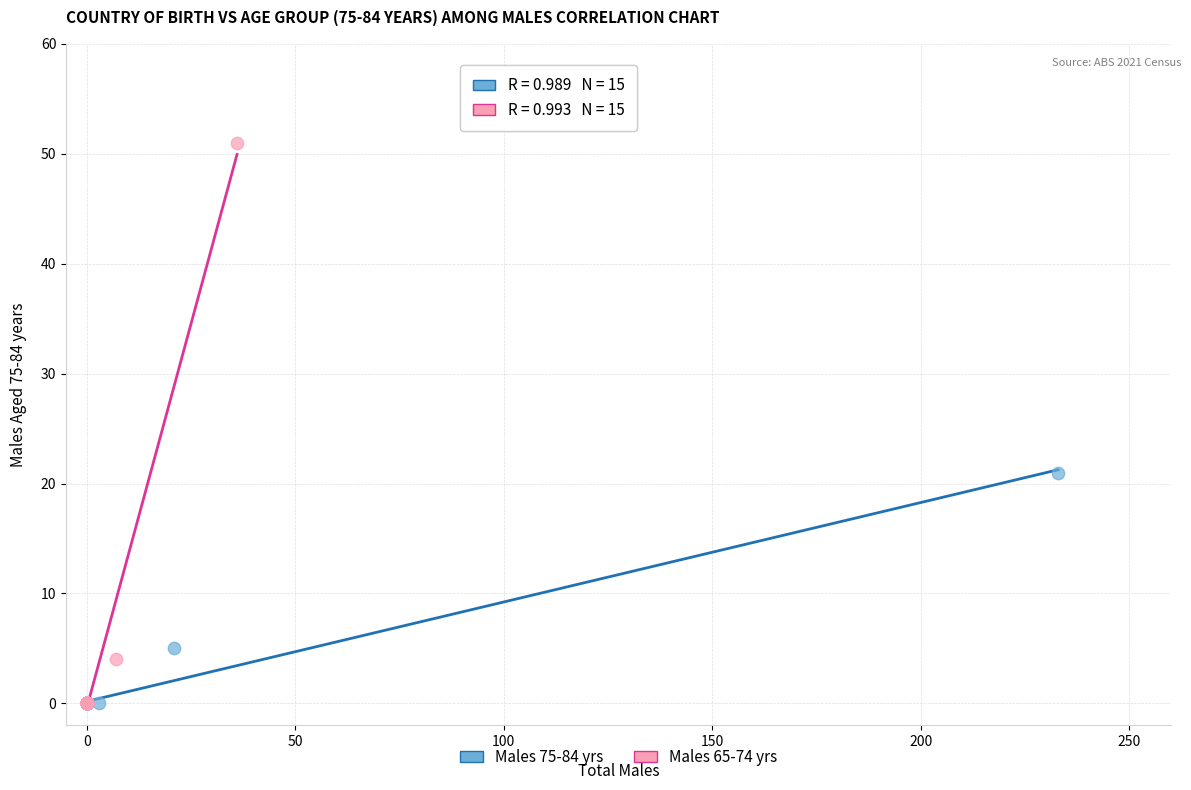

Which series has the widest spread of Y values?

Males 65-74 yrs